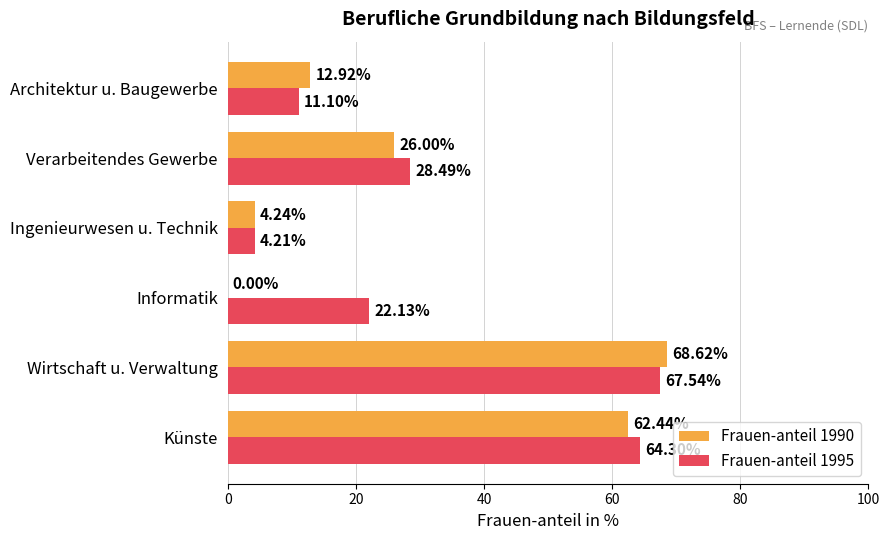

At which label is Frauen-anteil 1995 closest to 35?

Verarbeitendes Gewerbe